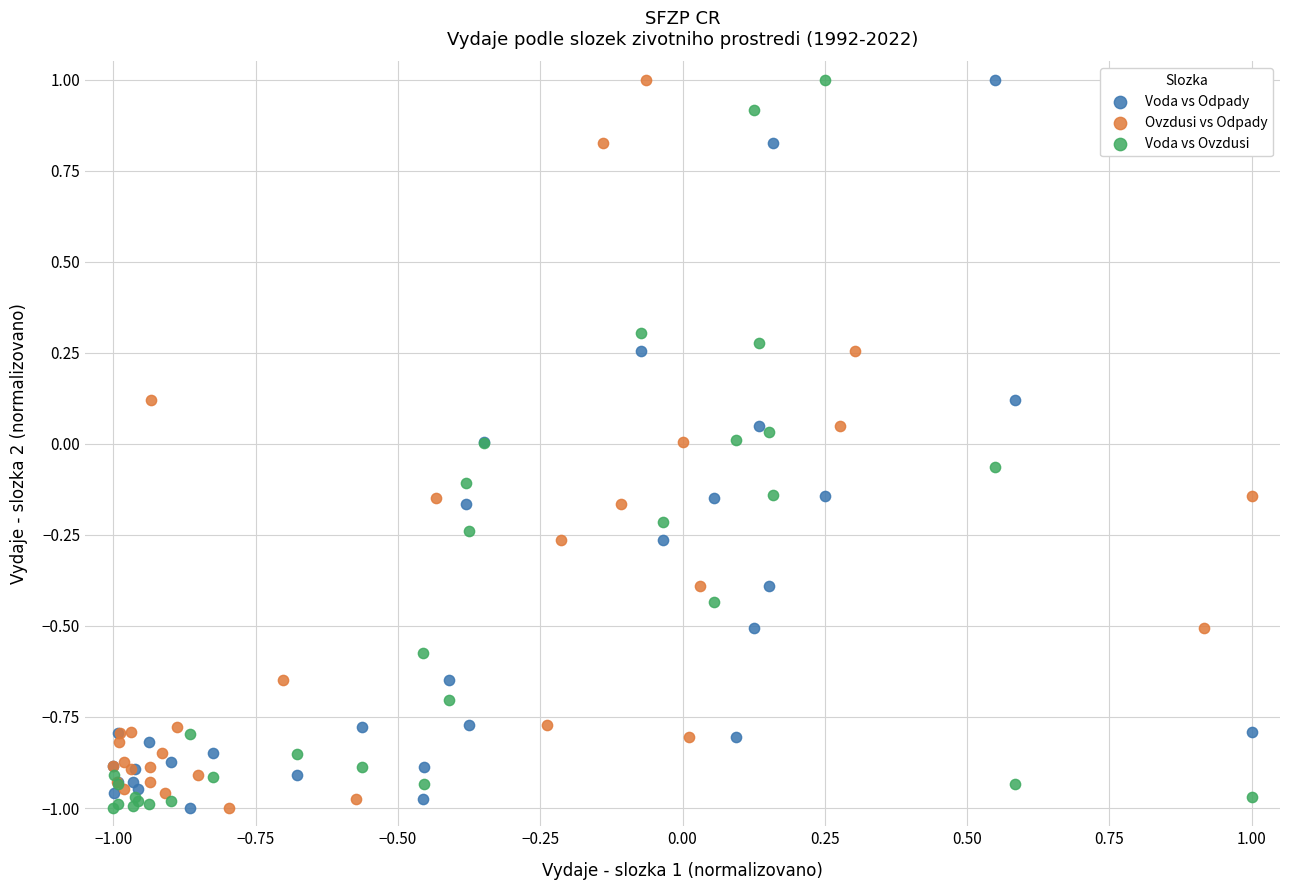

What are all the series names shown in the legend?

Voda vs Odpady, Ovzdusi vs Odpady, Voda vs Ovzdusi